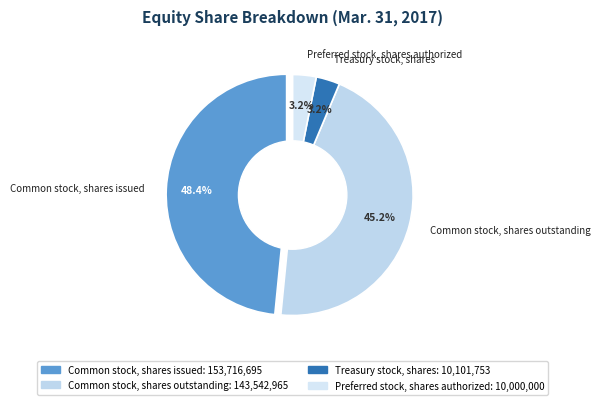

What is the ratio of the value at Preferred stock, shares authorized to the value at Common stock, shares issued?

0.1